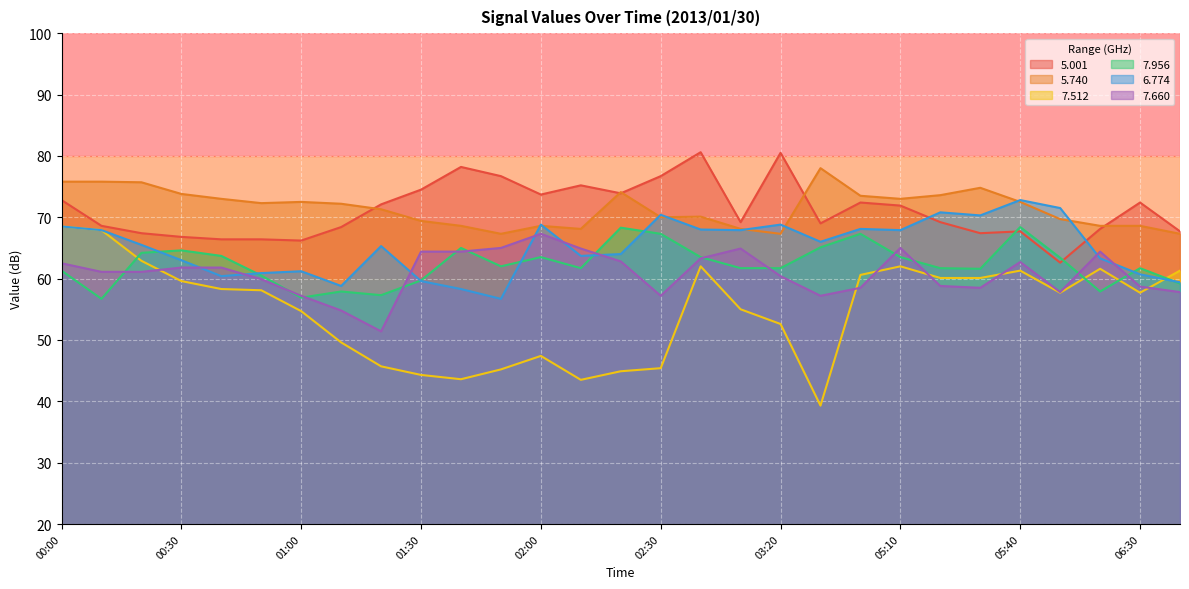

What position from the right is 02:00?

17